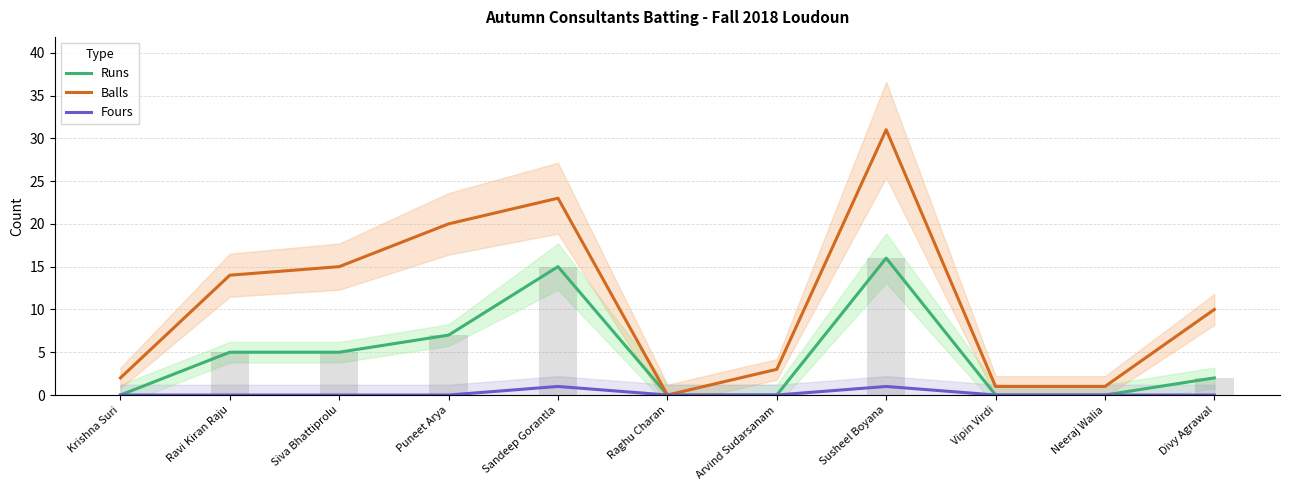

What position from the left is Krishna Suri?

1